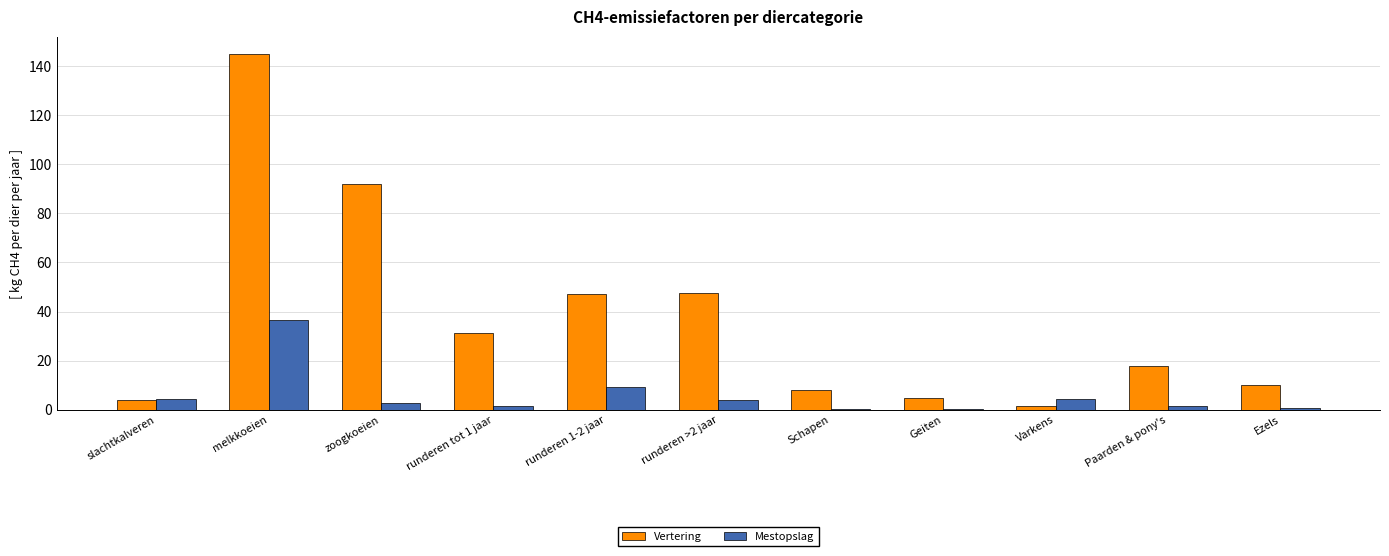

Between melkkoeien and runderen >2 jaar, which series saw the biggest shift?

Vertering